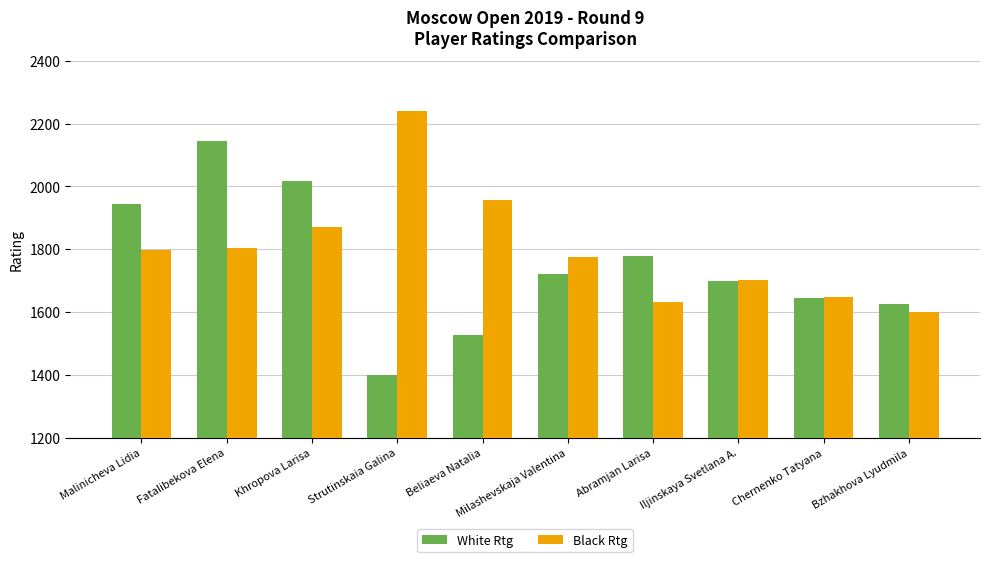

What is the total value across all series at Beliaeva Natalia?

3483